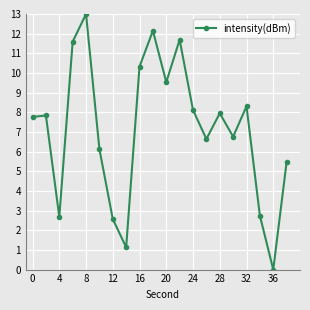

True or false: there are more than 2 points higher than both neighbors.

True